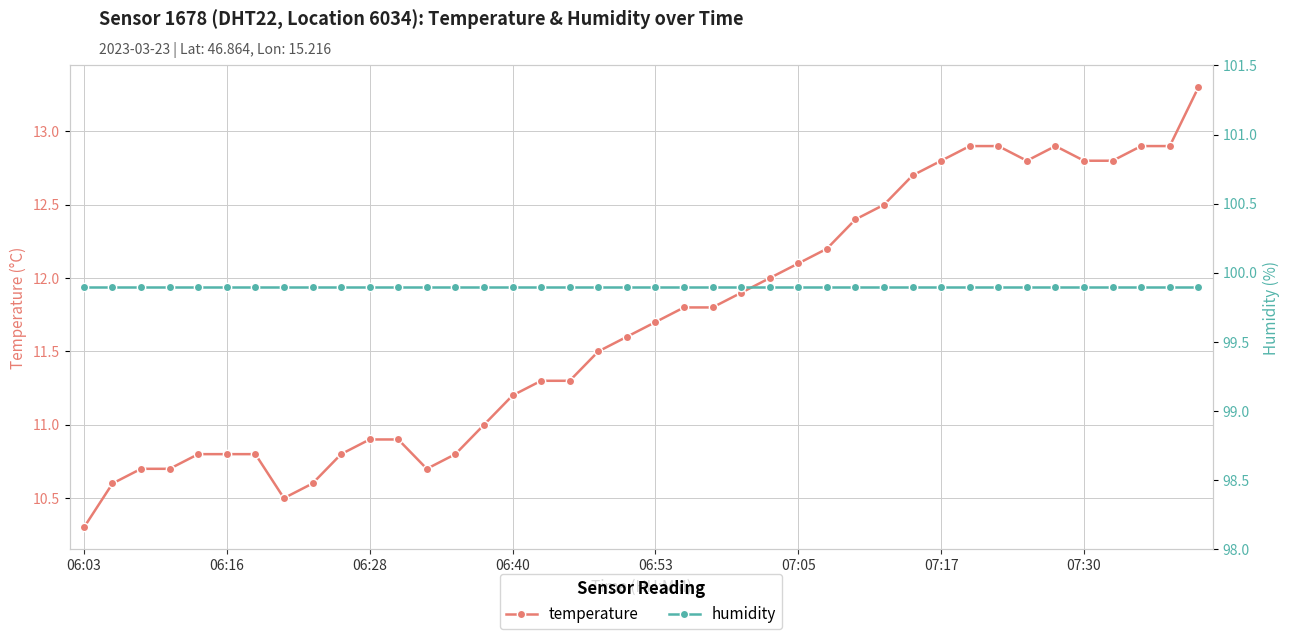

True or false: temperature has more than 0 points higher than both neighbors.

True